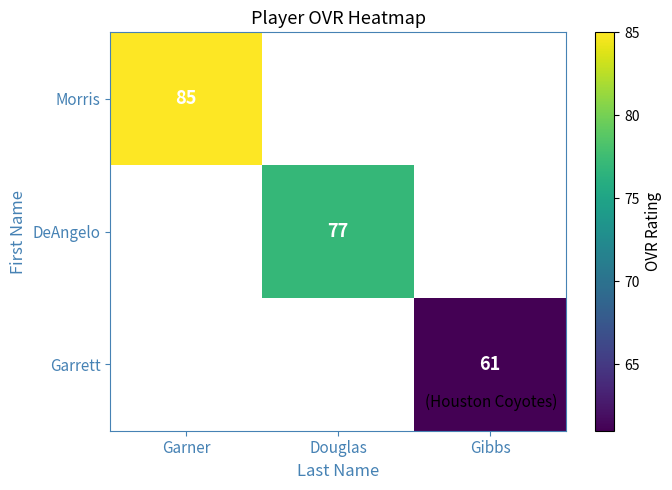

Which category has the lowest value across all series?

Gibbs